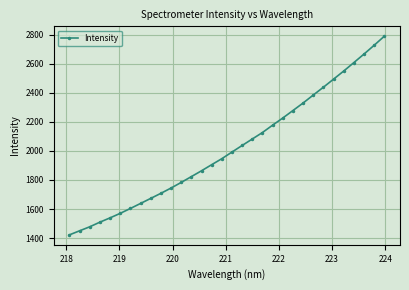

How many lines are shown in the chart?

1